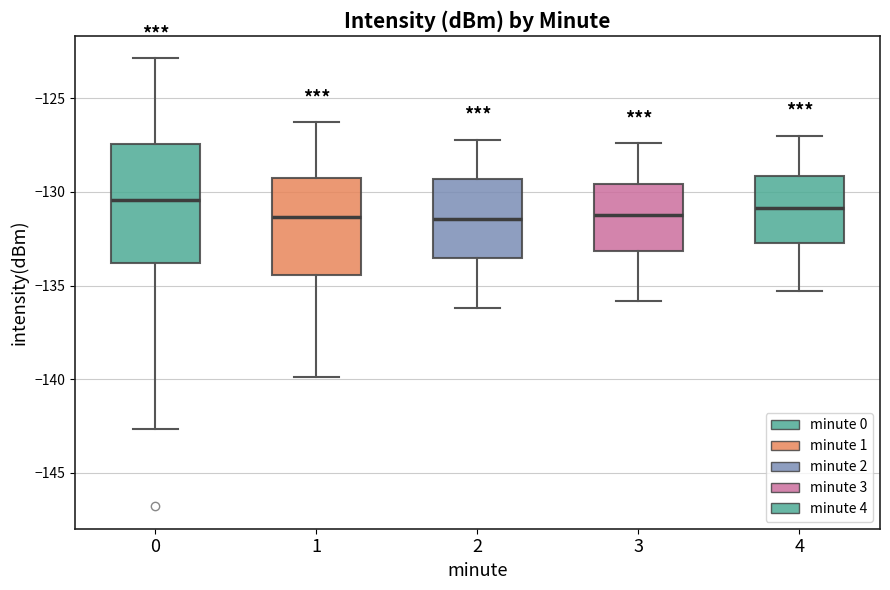

Reading left to right, read every box against the y-axis: the position of its median line, the range the box covers, and the ends of its whiskers. The values are not printed on the chart, so give them approximately, as read against the axis.

0: median -130.5, box -134.0 to -127.5, whiskers -142.5 to -123.0
1: median -131.5, box -134.5 to -129.5, whiskers -140.0 to -126.5
2: median -131.5, box -133.5 to -129.5, whiskers -136.0 to -127.0
3: median -131.0, box -133.0 to -129.5, whiskers -136.0 to -127.5
4: median -131.0, box -132.5 to -129.0, whiskers -135.5 to -127.0